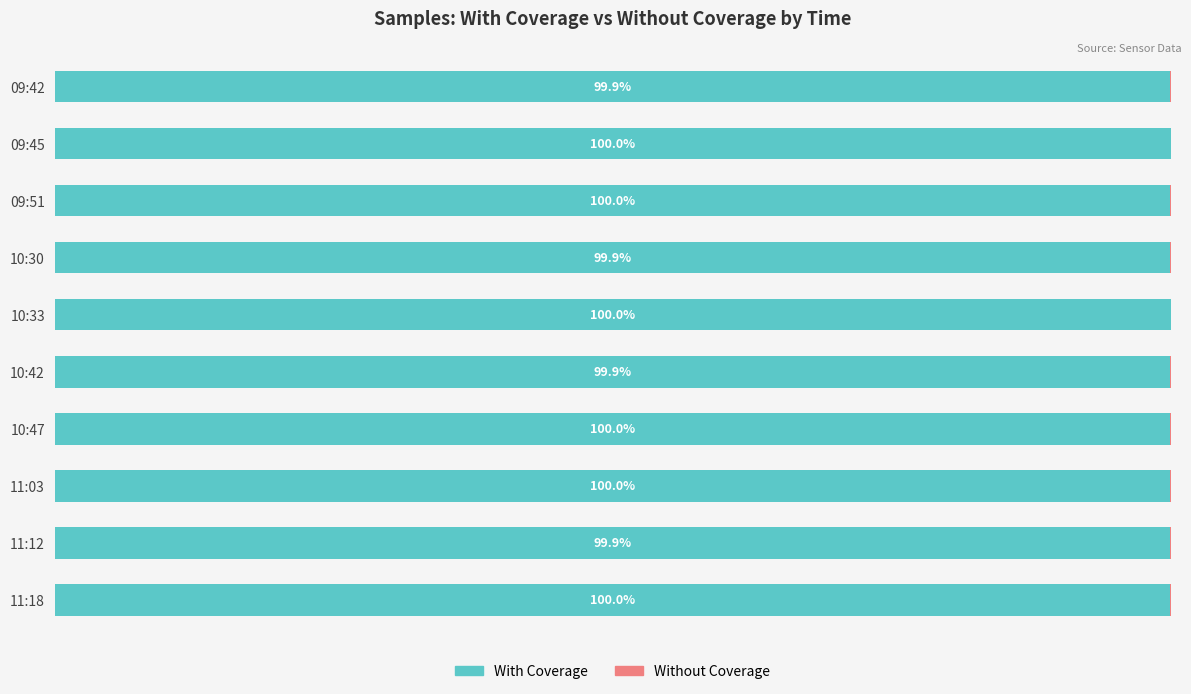

Does the chart contain any negative values?

No